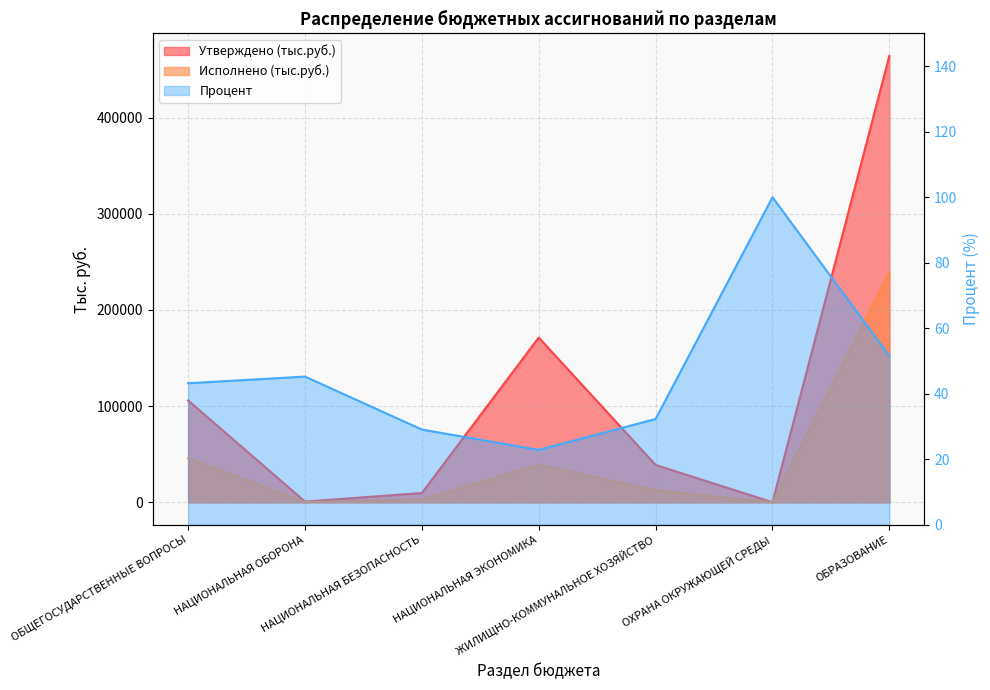

How many distinct data groups are displayed?

3